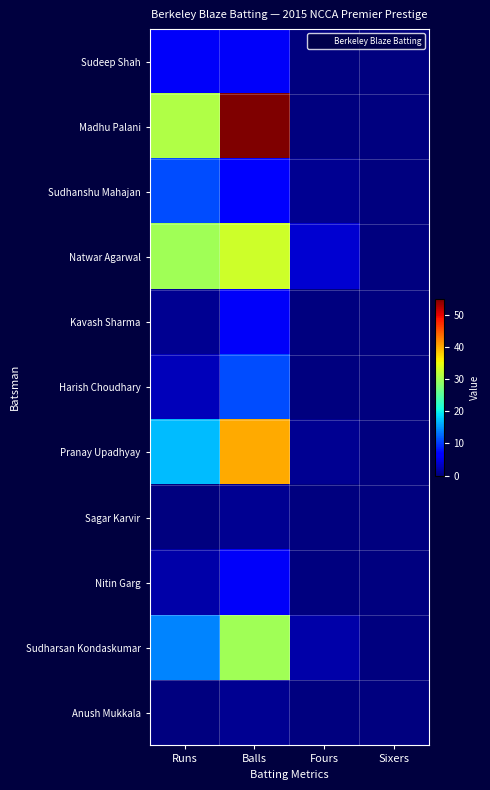

Reading right to left, transcribe all the data shown in this chart.

Sudeep Shah: Sixers=0	Fours=0	Balls=6	Runs=6
Madhu Palani: Sixers=0	Fours=0	Balls=55	Runs=31
Sudhanshu Mahajan: Sixers=0	Fours=1	Balls=7	Runs=11
Natwar Agarwal: Sixers=0	Fours=4	Balls=33	Runs=30
Kavash Sharma: Sixers=0	Fours=0	Balls=6	Runs=1
Harish Choudhary: Sixers=0	Fours=0	Balls=11	Runs=3
Pranay Upadhyay: Sixers=0	Fours=1	Balls=40	Runs=17
Sagar Karvir: Sixers=0	Fours=0	Balls=1	Runs=0
Nitin Garg: Sixers=0	Fours=0	Balls=6	Runs=2
Sudharsan Kondaskumar: Sixers=0	Fours=2	Balls=30	Runs=14
Anush Mukkala: Sixers=0	Fours=0	Balls=1	Runs=0